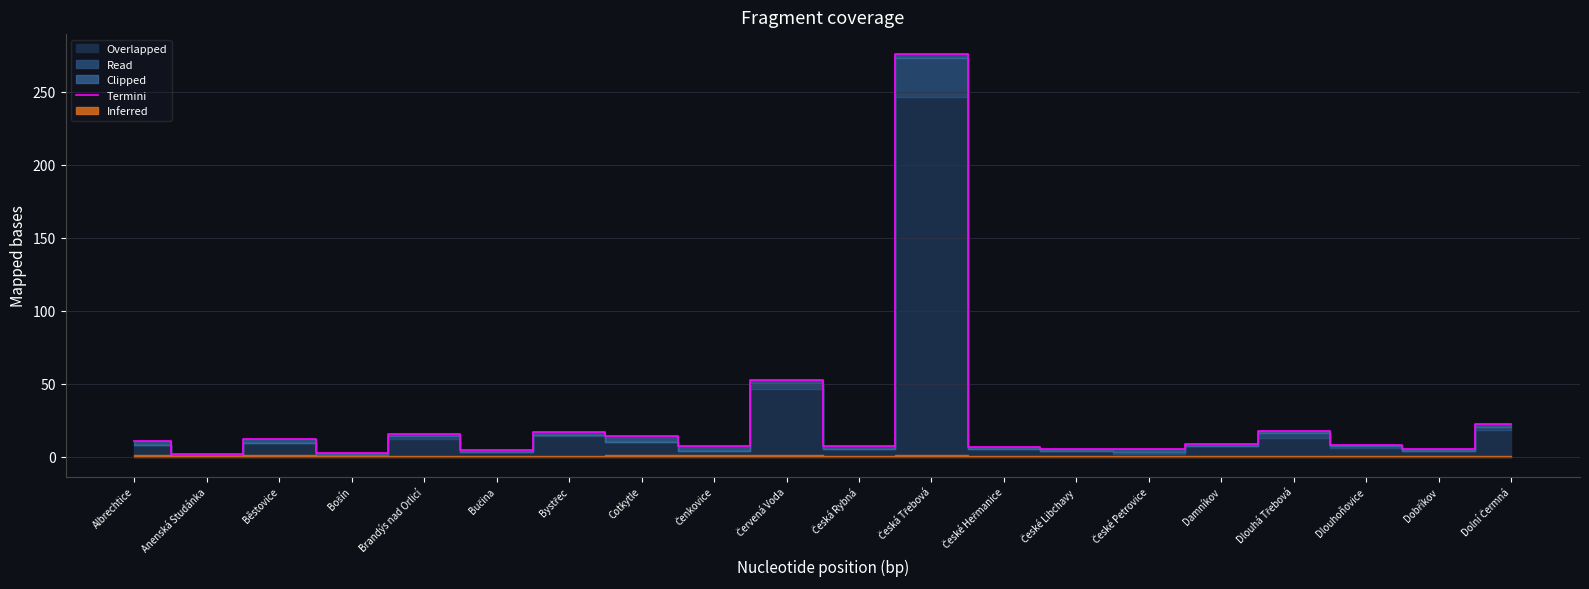

Which label corresponds to the largest value in the chart?

Česká Třebová